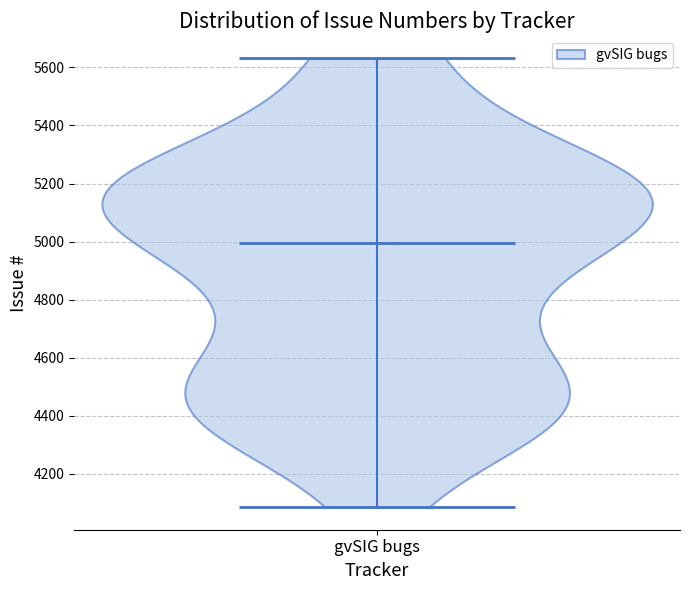

Read this violin plot against the y-axis: where its median line is, and the lowest and highest points the violin reaches. The values are not printed on the chart, so give them approximately, as read against the axis.

median line 5000, lowest point 4080, highest point 5640